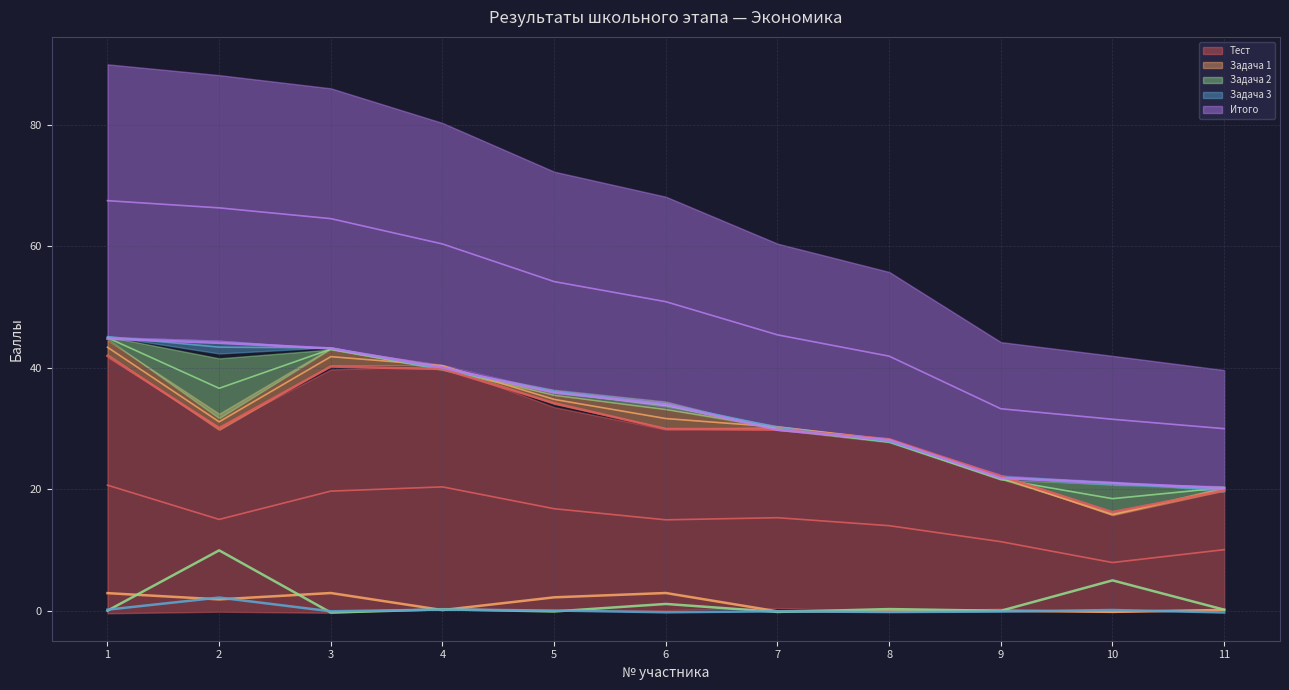

Between 1 and 9, which is larger?

1